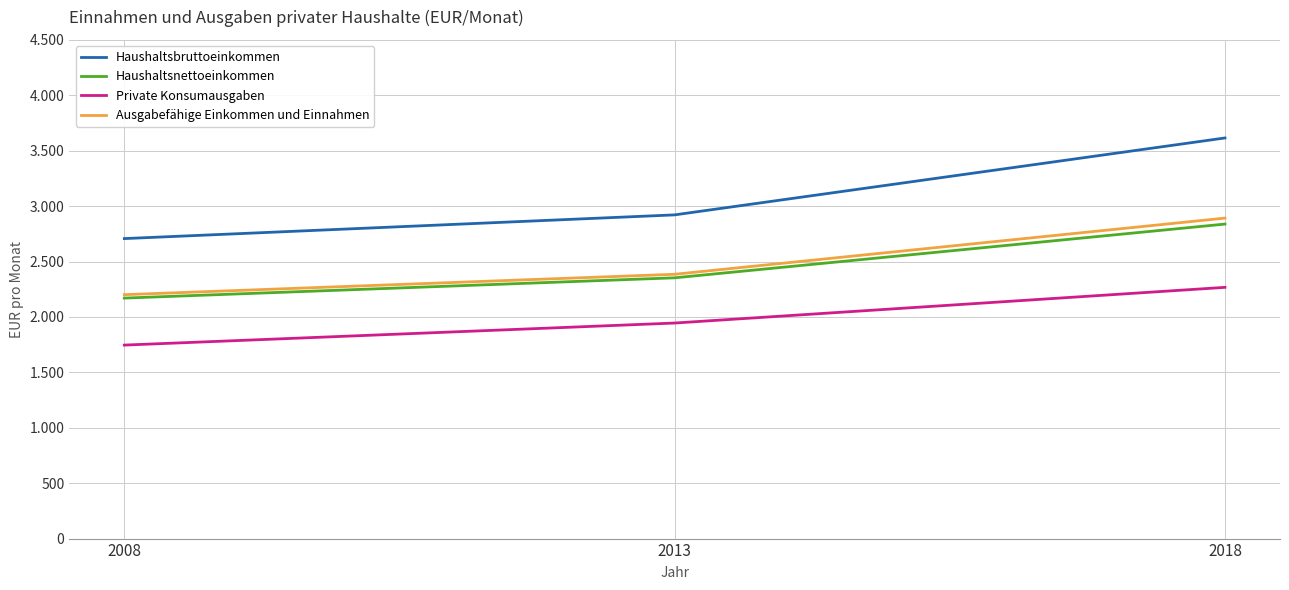

Does the chart display data point markers on the line(s)?

No